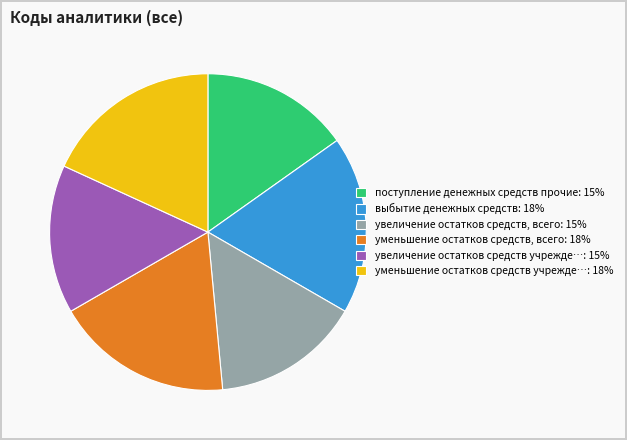

The увеличение остатков средств учрежде…: 15% slice represents 5% of the pie. True or false?

False